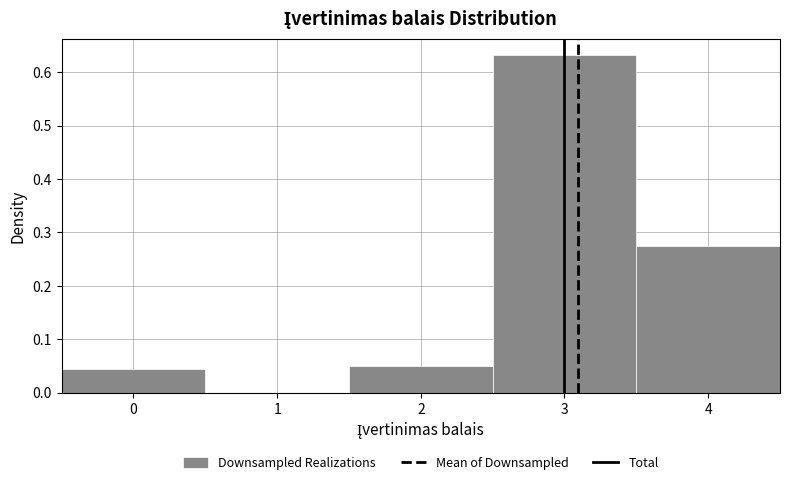

Reading left to right, list every bar in this chart as the range it spans on the x-axis followed by its height. The values are not printed on the chart, so give them approximately, as read against the axis.

-0.5 to 0.5: 0.04
0.5 to 1.5: 0
1.5 to 2.5: 0.05
2.5 to 3.5: 0.63
3.5 to 4.5: 0.28